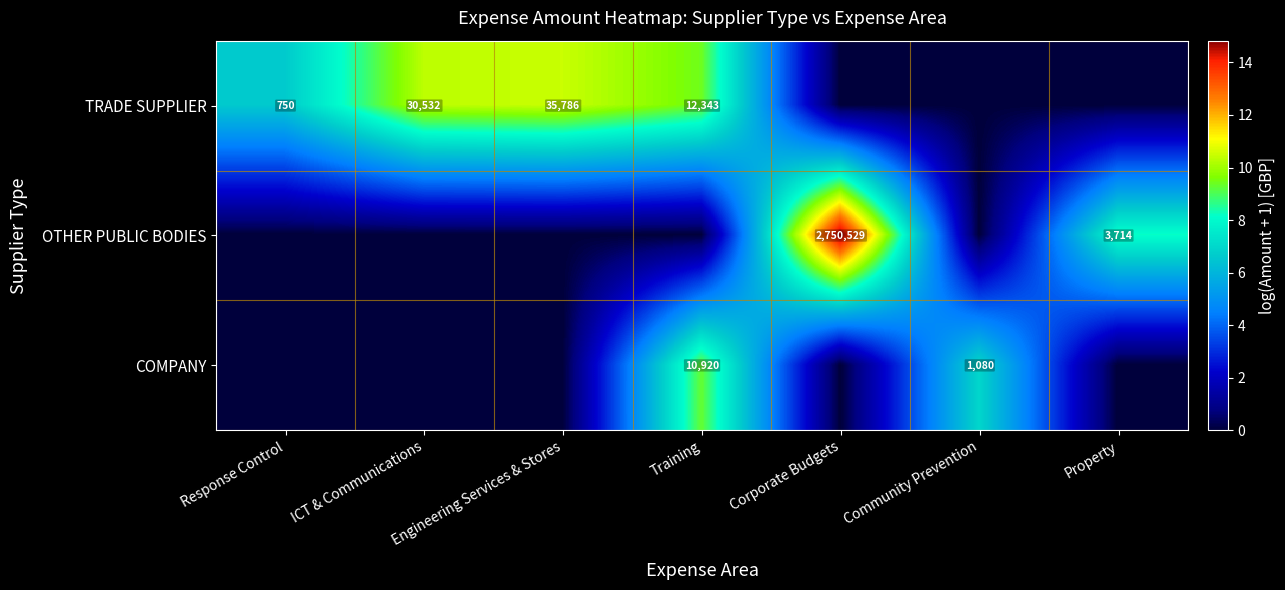

The COMPANY series shows 6866 at Training. True or false?

False